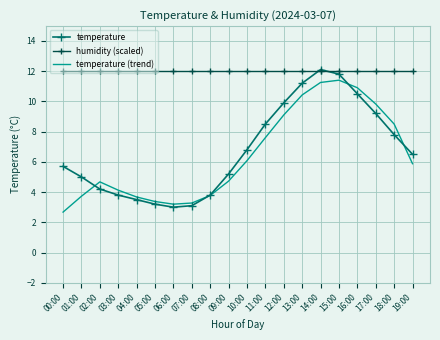

True or false: temperature (trend) has a value of 0.9 at 00:00.

False